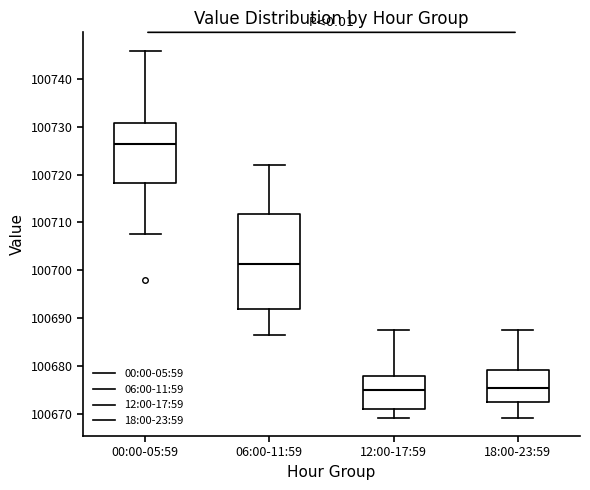

Comparing the boxes themselves (not the whiskers), which one is the tallest?

06:00-11:59